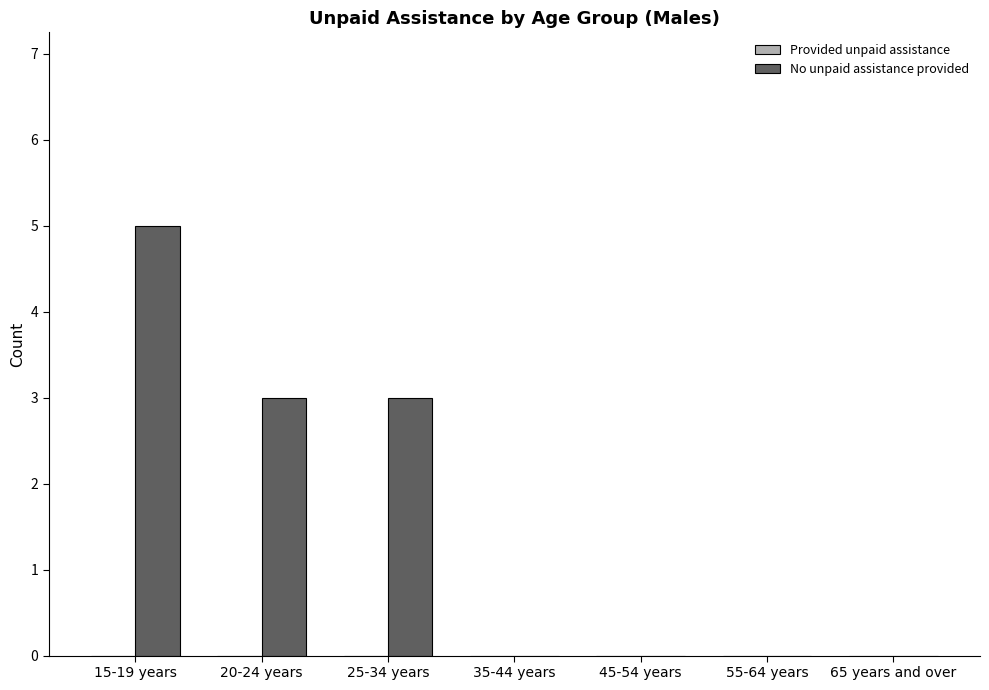

Reading left to right, list all the values displayed in this chart.

15-19 years=5	20-24 years=3	25-34 years=3	35-44 years=0	45-54 years=0	55-64 years=0	65 years and over=0